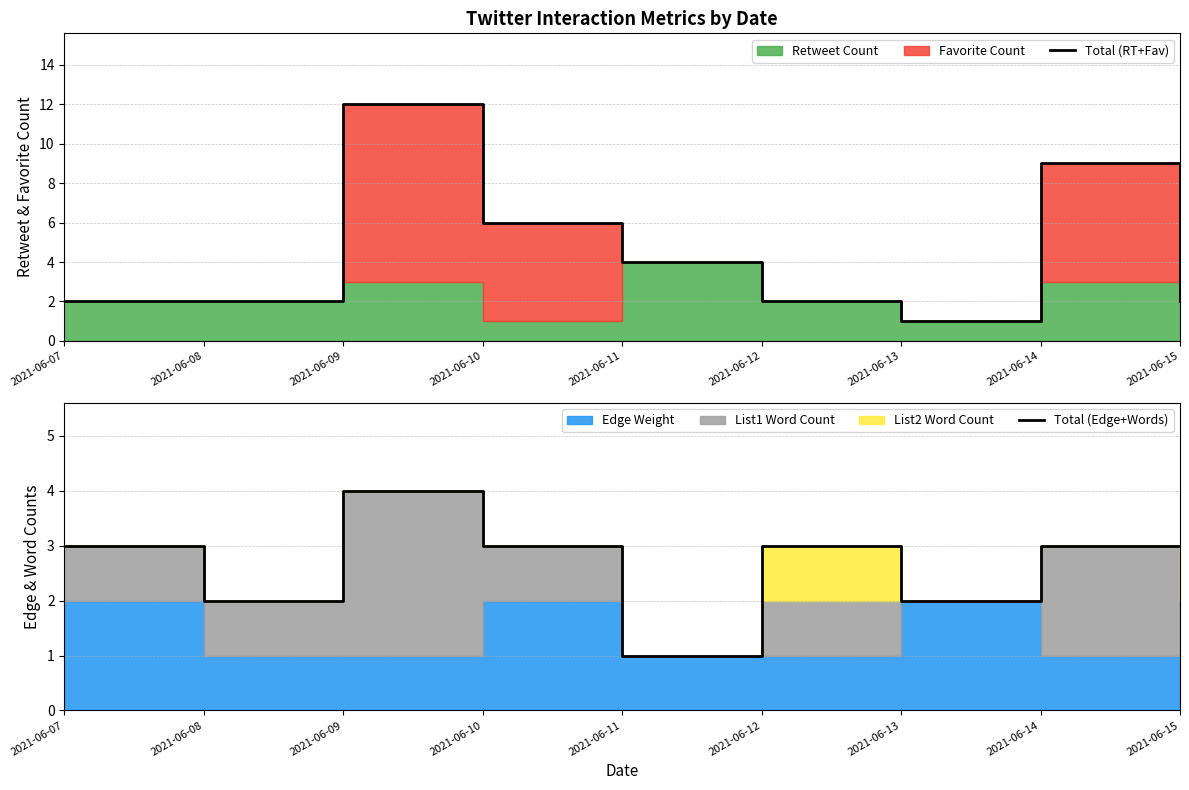

What is the spread (max minus min) of values at 2021-06-10?

3